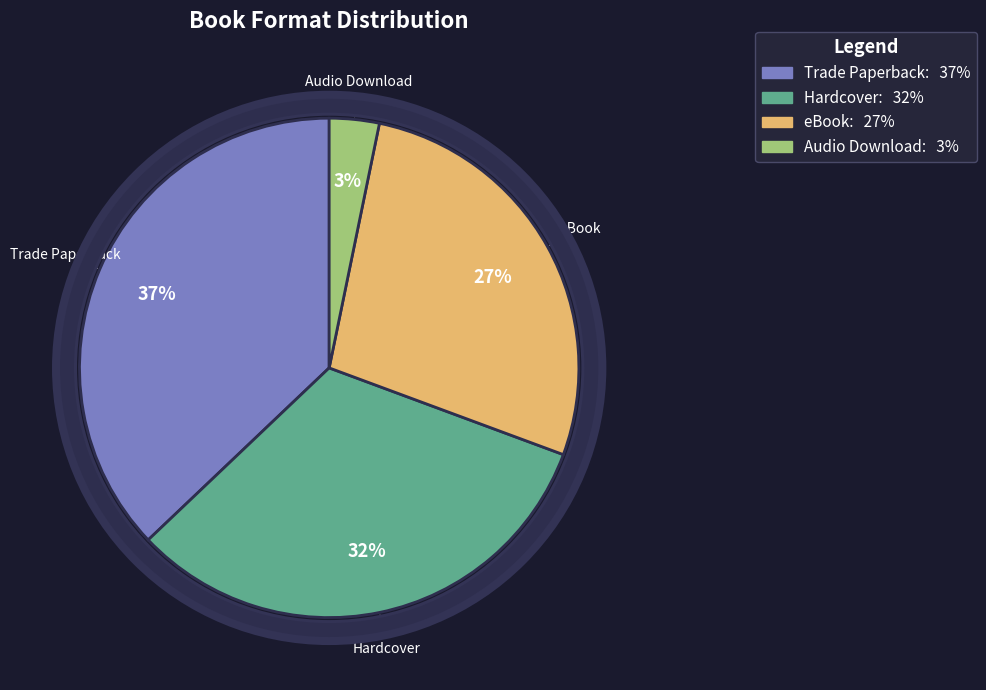

Is there any slice that represents more than half of the pie?

No